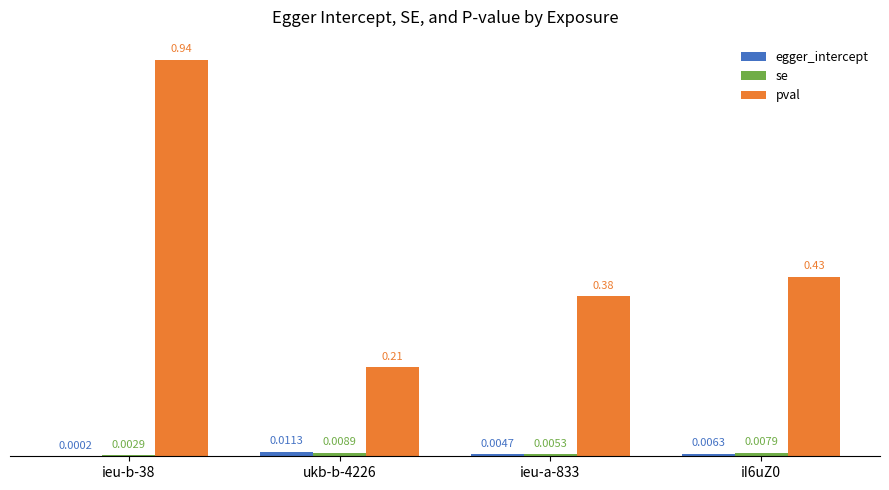

Is the value of pval at ieu-a-833 greater than the value of egger_intercept at iI6uZ0?

Yes